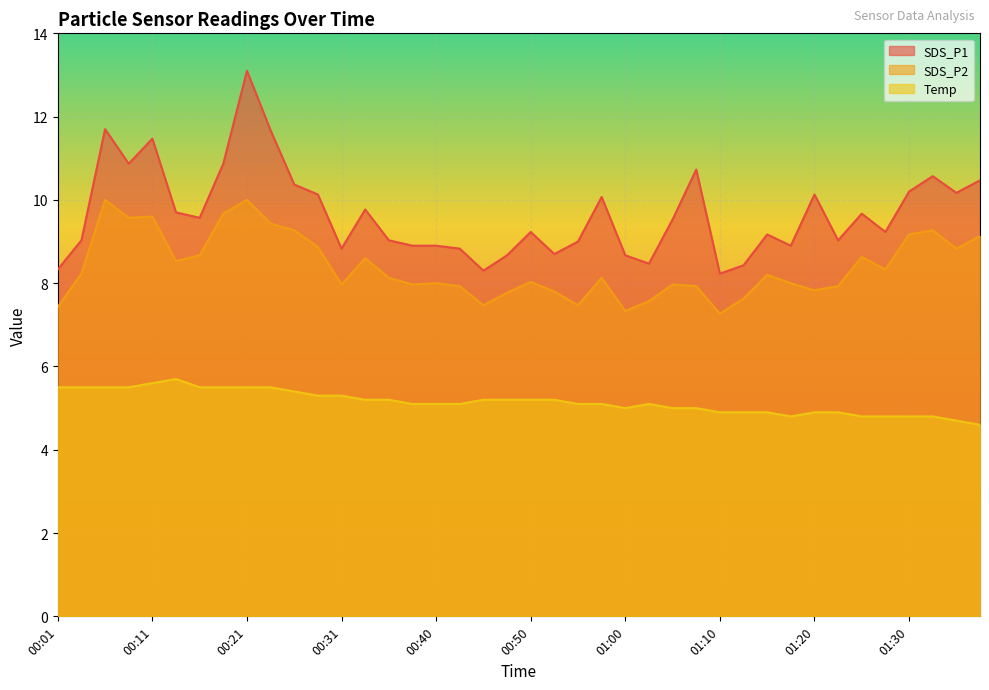

Where is the first local minimum for SDS_P2?

00:09